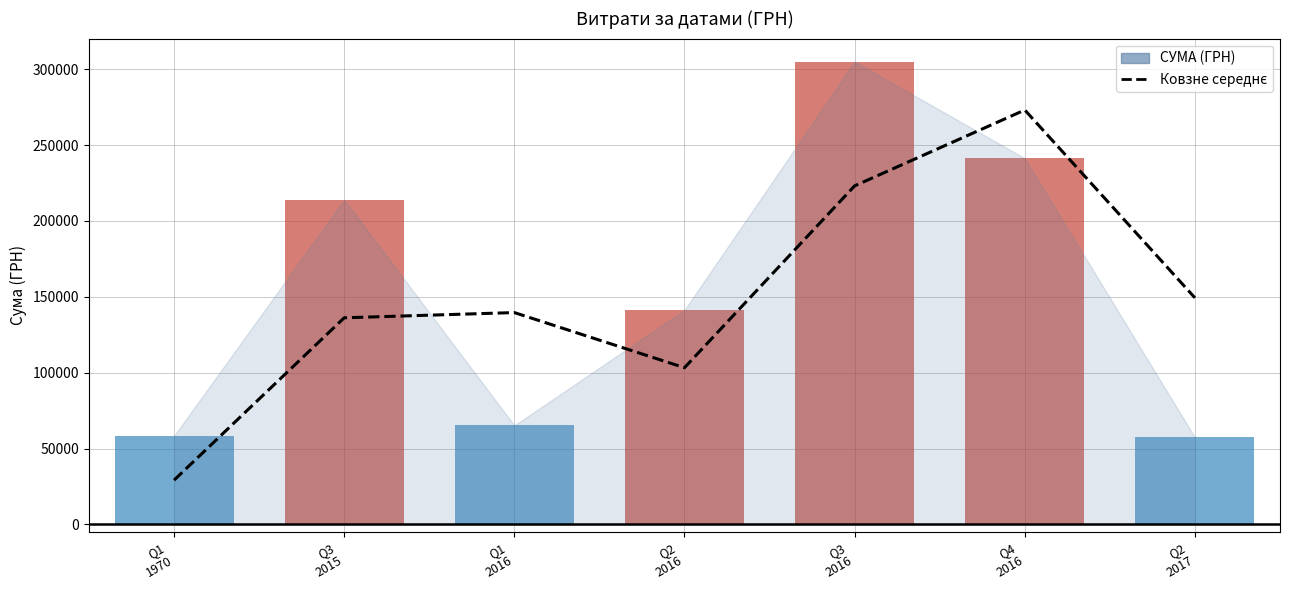

At which category does the chart reach its minimum across all series?

Q1
1970